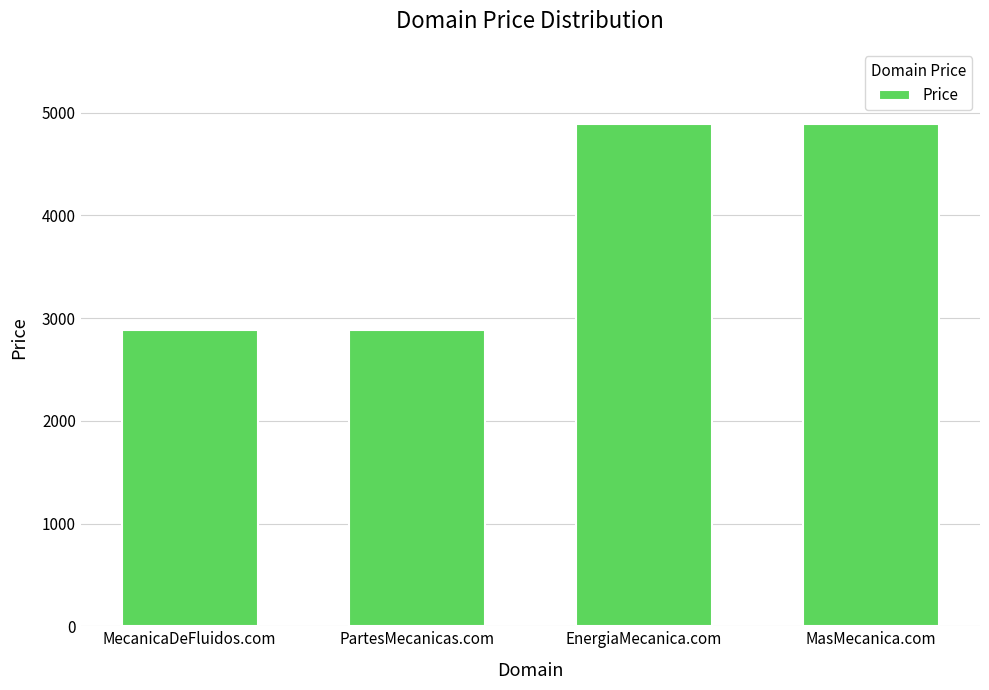

Approximately how many times larger is the value at MasMecanica.com compared to MecanicaDeFluidos.com?

1.7